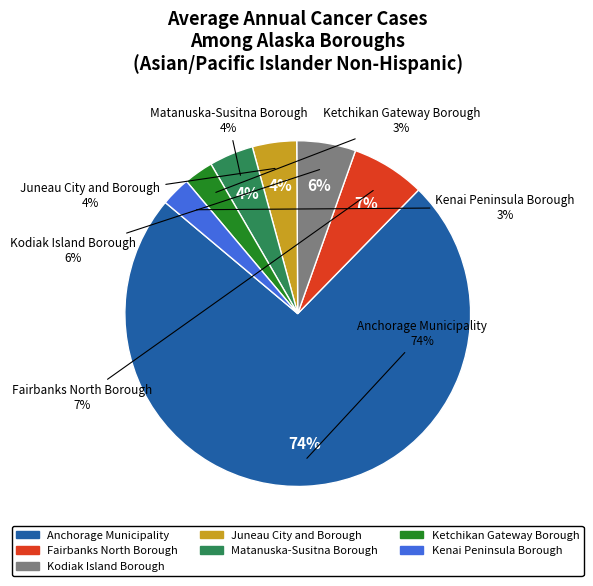

Between Kodiak Island Borough and Kenai Peninsula Borough, which is larger?

Kodiak Island Borough